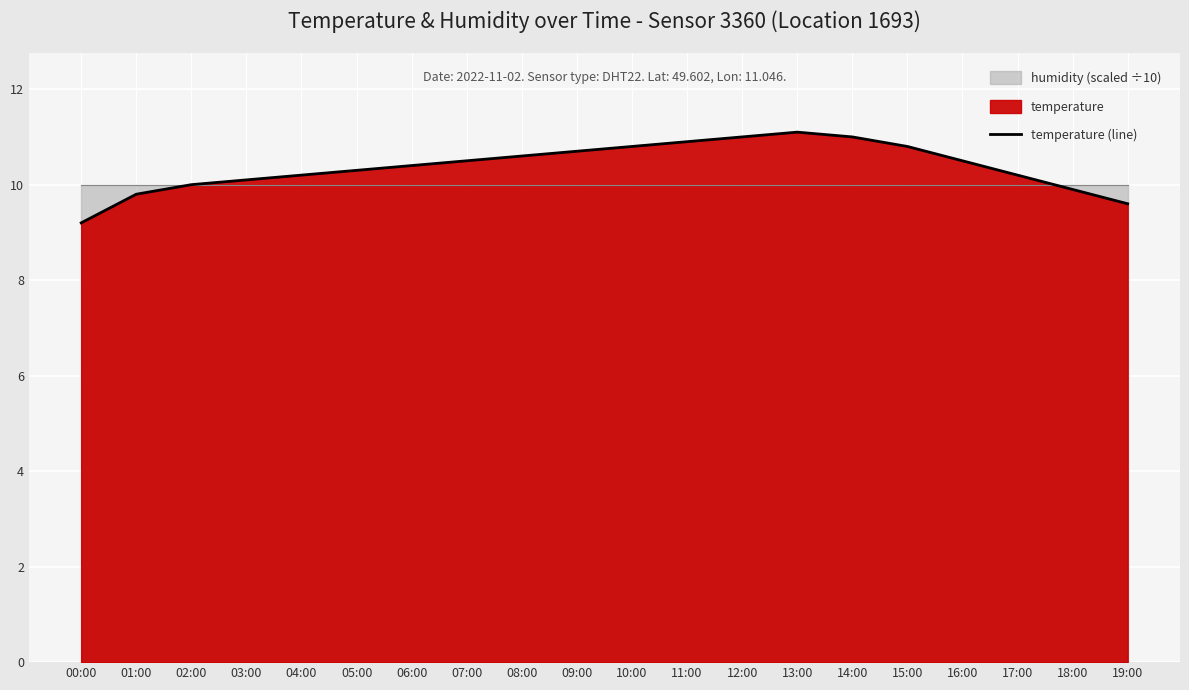

Rank the categories by value from highest to lowest.

13:00, 12:00, 14:00, 11:00, 10:00, 15:00, 09:00, 08:00, 07:00, 16:00, 06:00, 05:00, 04:00, 17:00, 03:00, 02:00, 18:00, 01:00, 19:00, 00:00